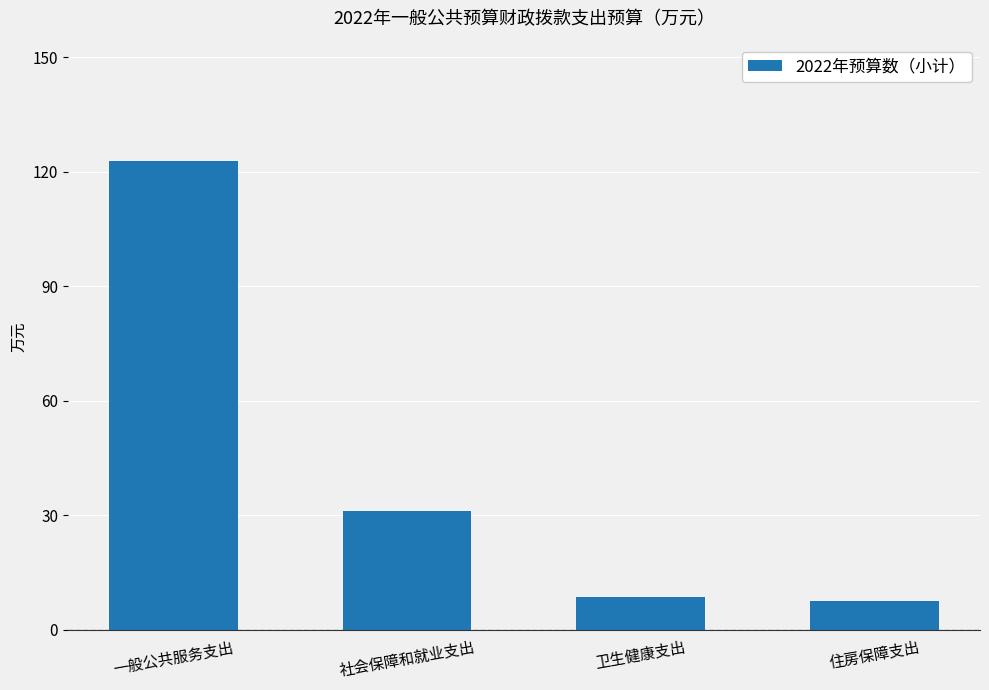

How many series are shown in this chart?

1